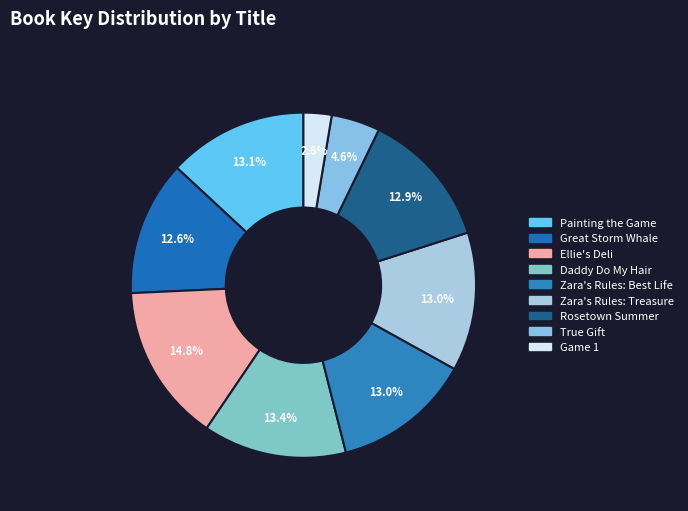

To the nearest percent, what percentage of the pie is True Gift?

5%